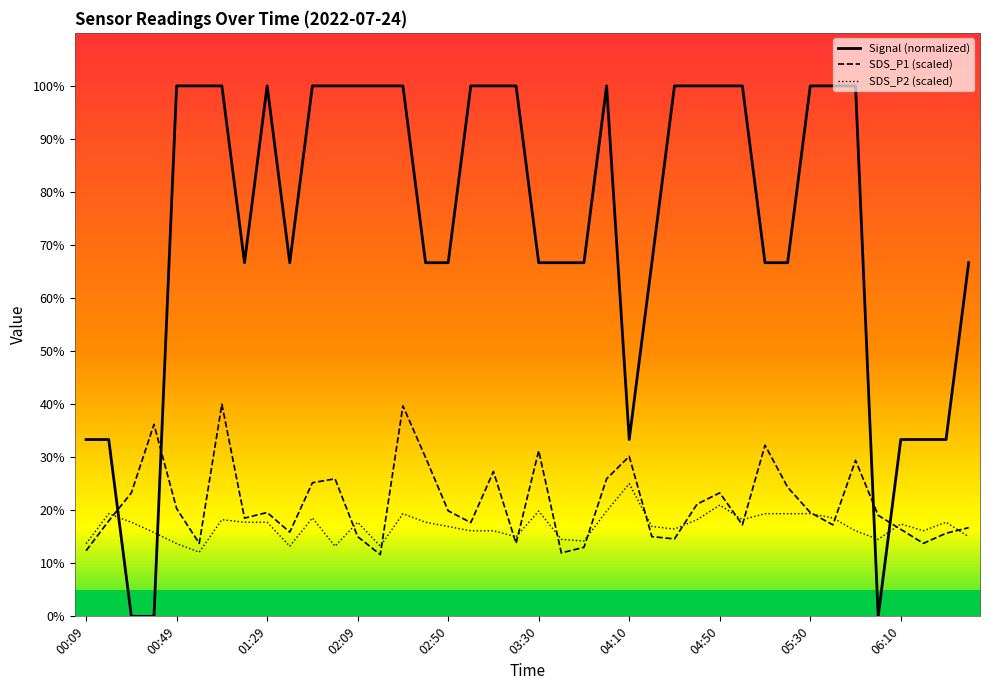

After their last crossing, which series has the higher values: SDS_P2 (scaled) or Signal (normalized)?

Signal (normalized)